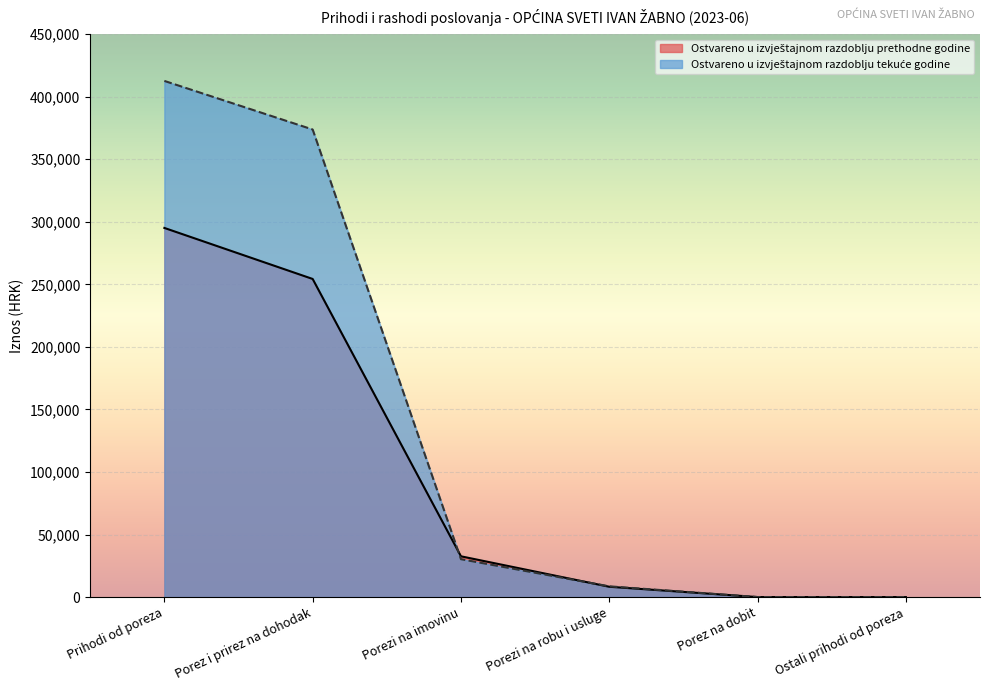

What is the maximum value for Ostvareno u izvještajnom razdoblju tekuće godine?

412586.7